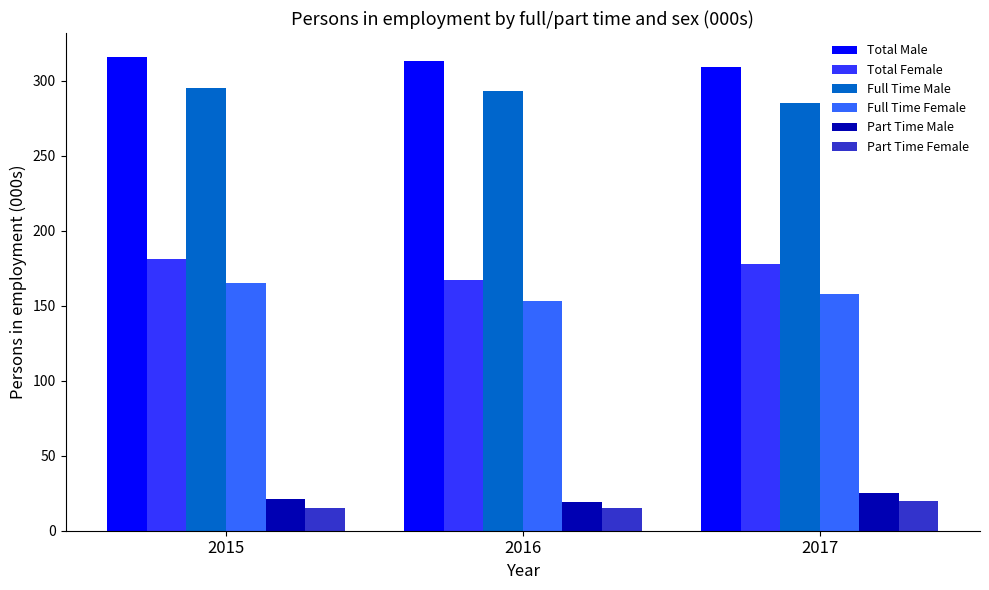

What is the total value across all series at 2017?

975